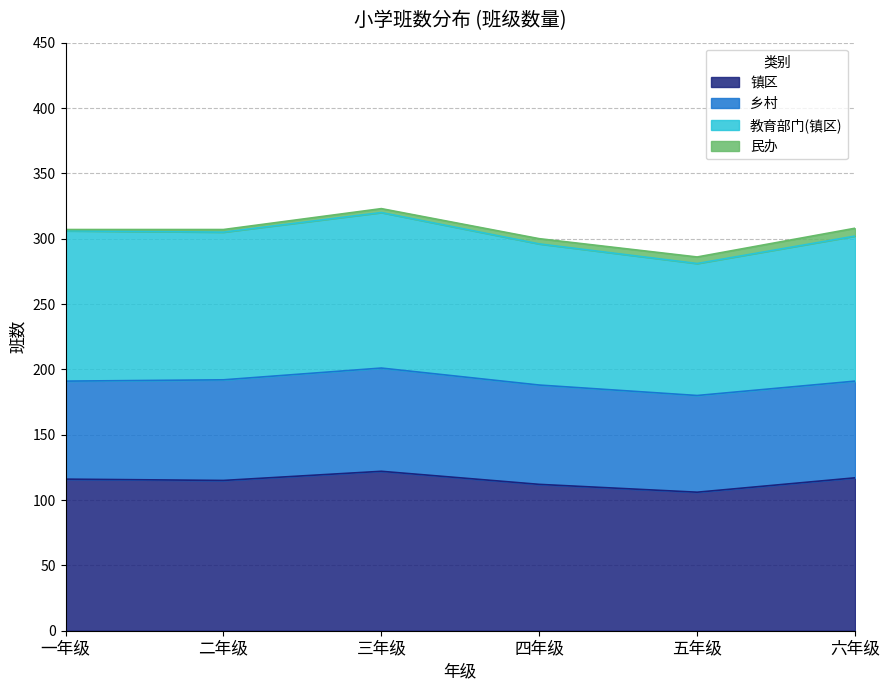

At which label does 教育部门(镇区) first exceed 305?

一年级